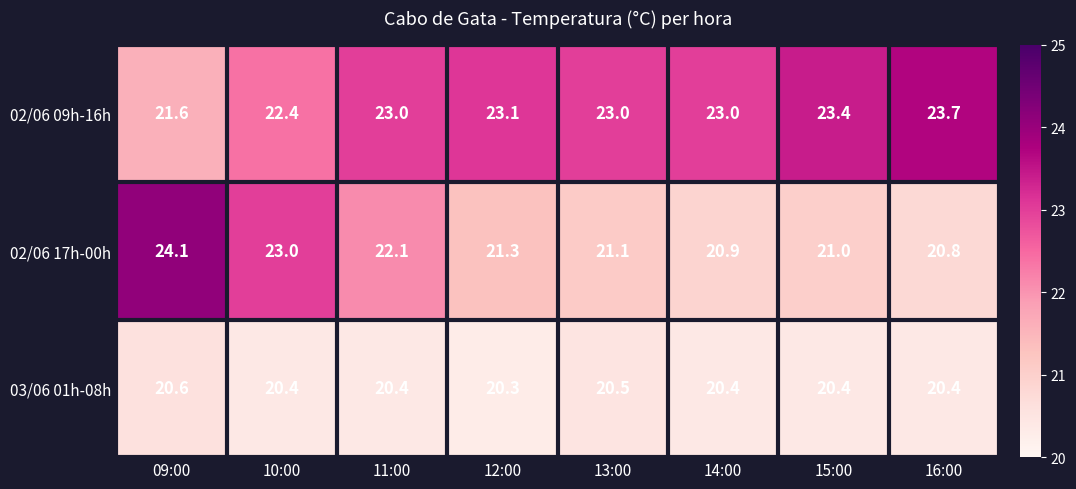

Reading right to left, transcribe all the data shown in this chart.

02/06 09h-16h: 23.7	23.4	23.0	23.0	23.1	23.0	22.4	21.6
02/06 17h-00h: 20.8	21.0	20.9	21.1	21.3	22.1	23.0	24.1
03/06 01h-08h: 20.4	20.4	20.4	20.5	20.3	20.4	20.4	20.6